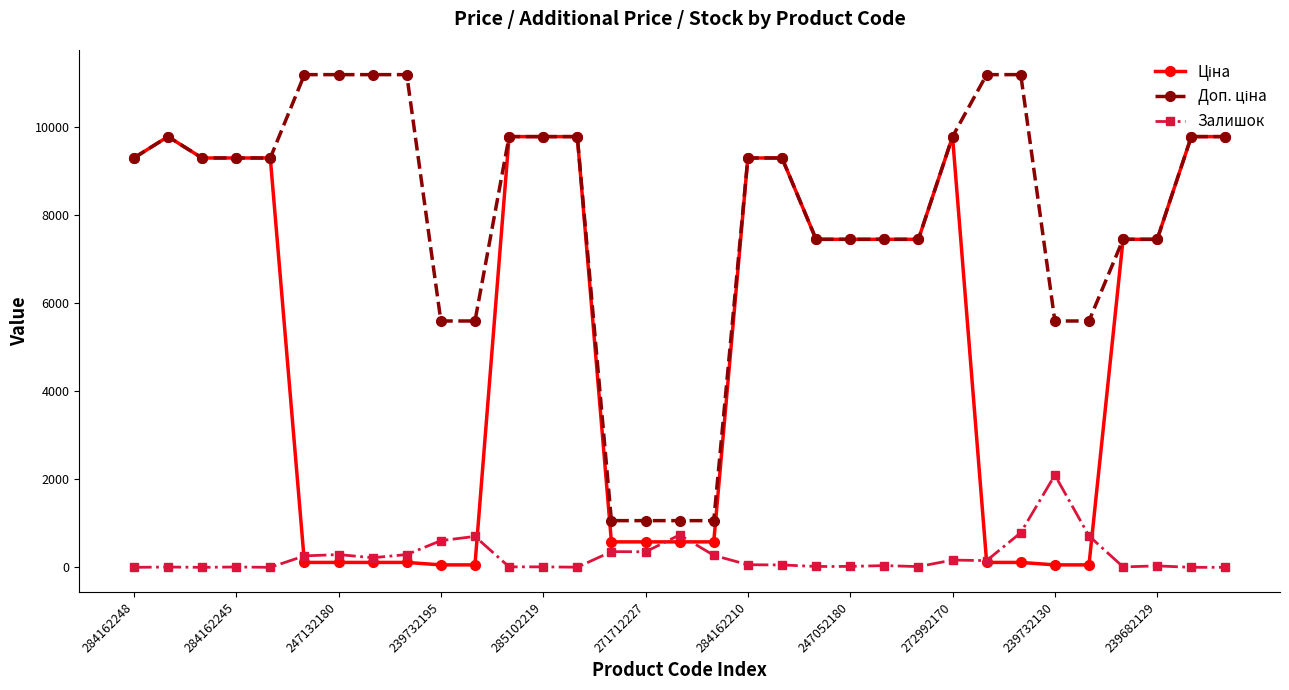

What is the greatest value displayed?

11182.0